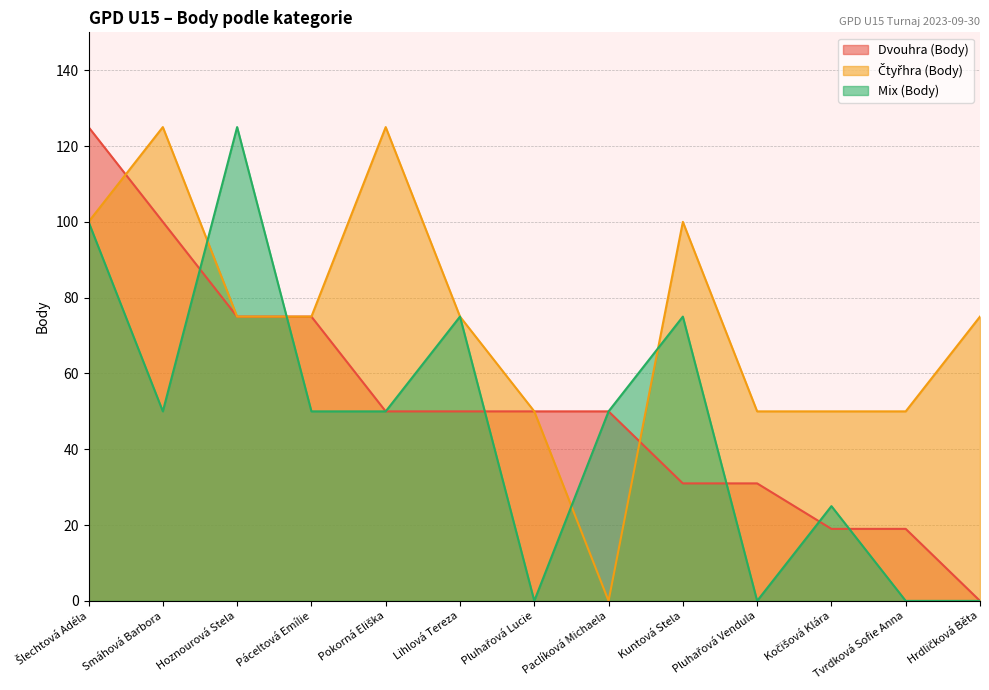

Reading right to left, what are all the values shown in this chart?

Dvouhra (Body): 0	19	19	31	31	50	50	50	50	75	75	100	125
Čtyřhra (Body): 75	50	50	50	100	0	50	75	125	75	75	125	100
Mix (Body): 0	0	25	0	75	50	0	75	50	50	125	50	100